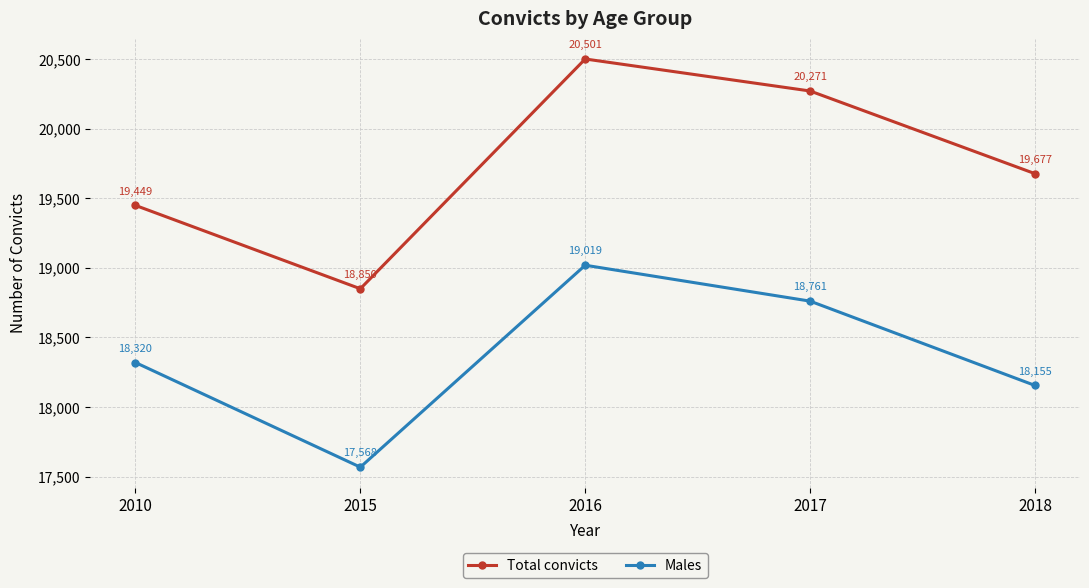

What is the lowest value of the Total convicts series?

18850